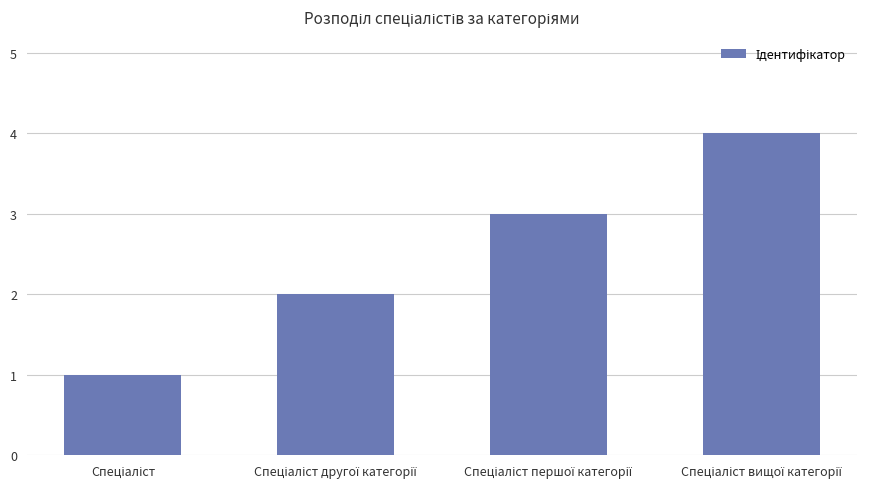

Reading right to left, what are all the values shown in this chart?

4	3	2	1